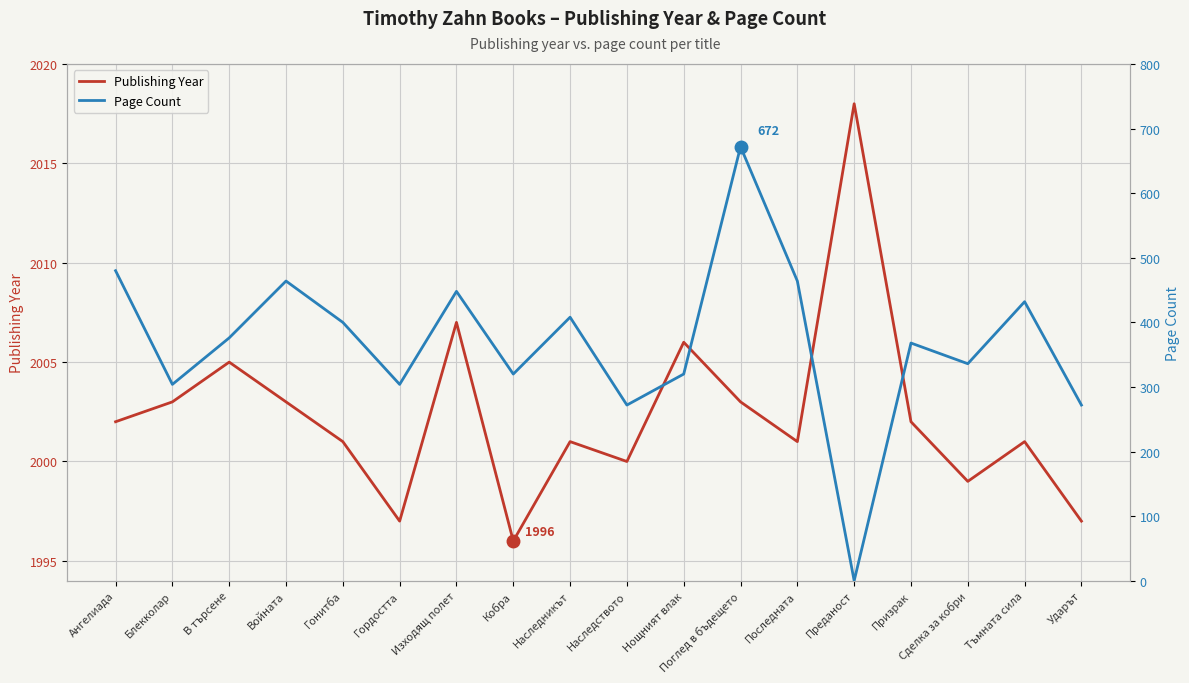

What is the spread (max minus min) of values at Наследникът?

1593